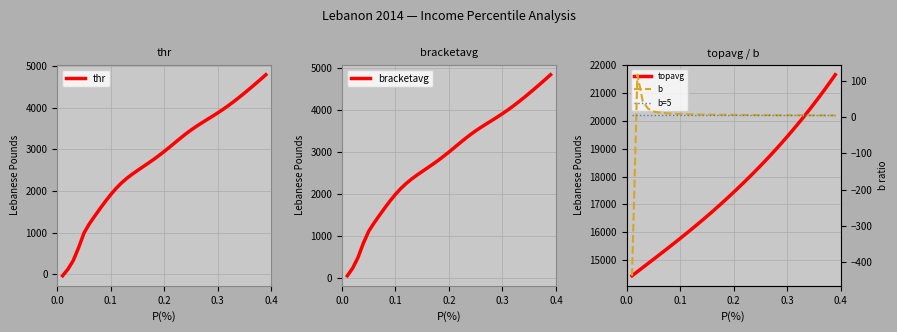

What is the maximum value for thr?

4790.7